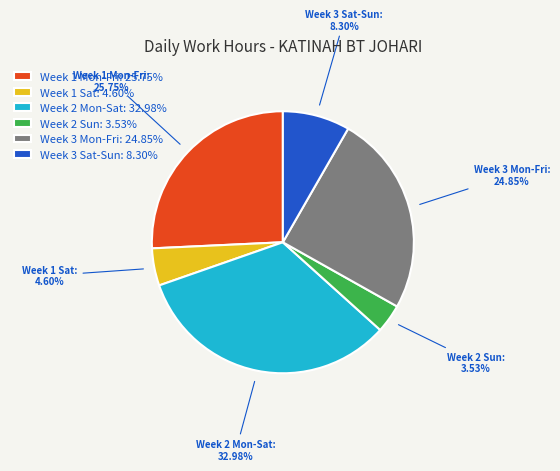

What is the largest slice in the pie chart?

Week 2 Mon-Sat: 32.98%